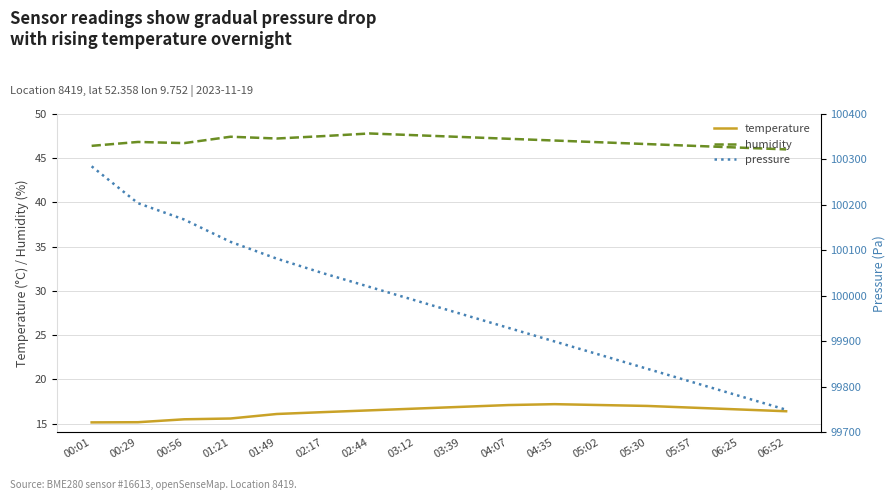

Reading left to right, list all the values displayed in this chart.

temperature: 15.1	15.2	15.5	15.6	16.1	16.3	16.5	16.7	16.9	17.1	17.2	17.1	17.0	16.8	16.6	16.4
humidity: 46.4	46.8	46.7	47.4	47.2	47.5	47.8	47.6	47.4	47.2	47.0	46.8	46.6	46.4	46.2	46.0
pressure: 100285.0	100204.0	100168.0	100119.0	100082.0	100050.0	100020.0	99990.0	99960.0	99930.0	99900.0	99870.0	99840.0	99810.0	99780.0	99750.0